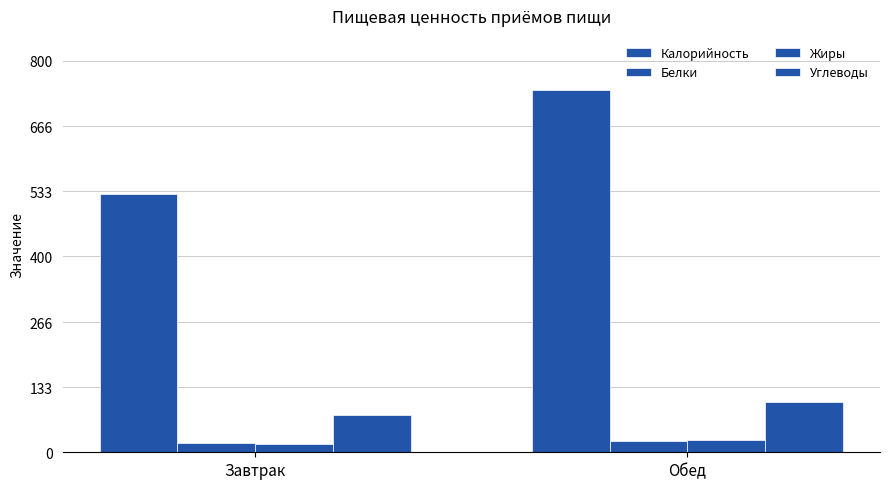

Count the number of data series in this chart.

4